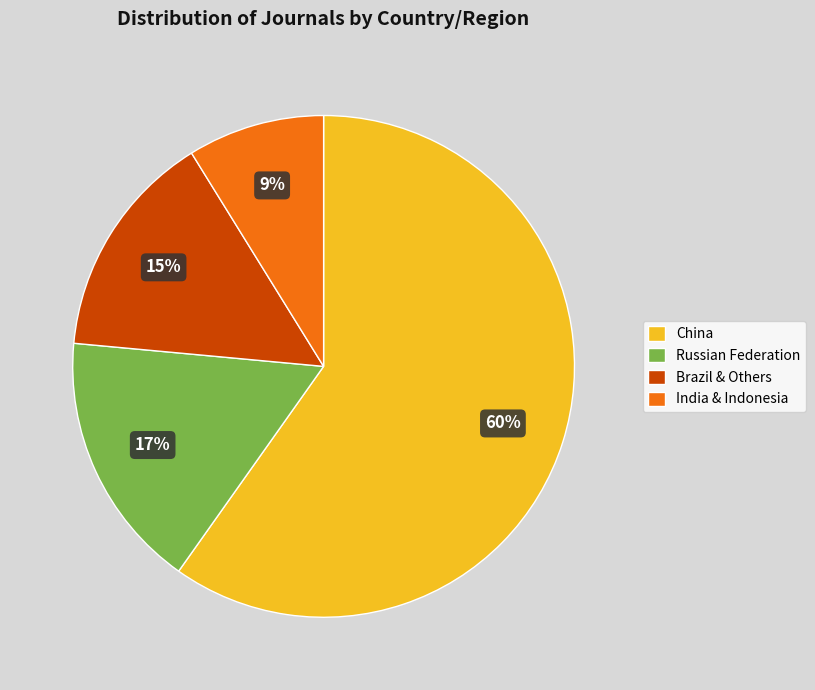

To the nearest percent, what is the average slice percentage?

25%